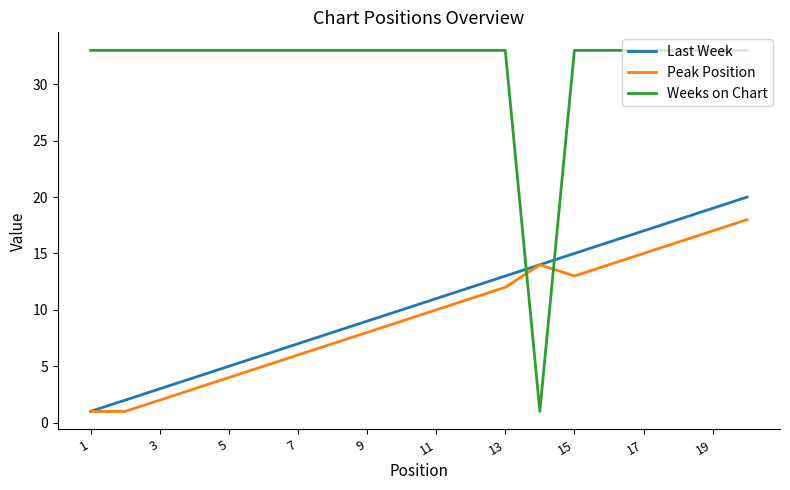

Which series has the largest total across all categories?

Weeks on Chart